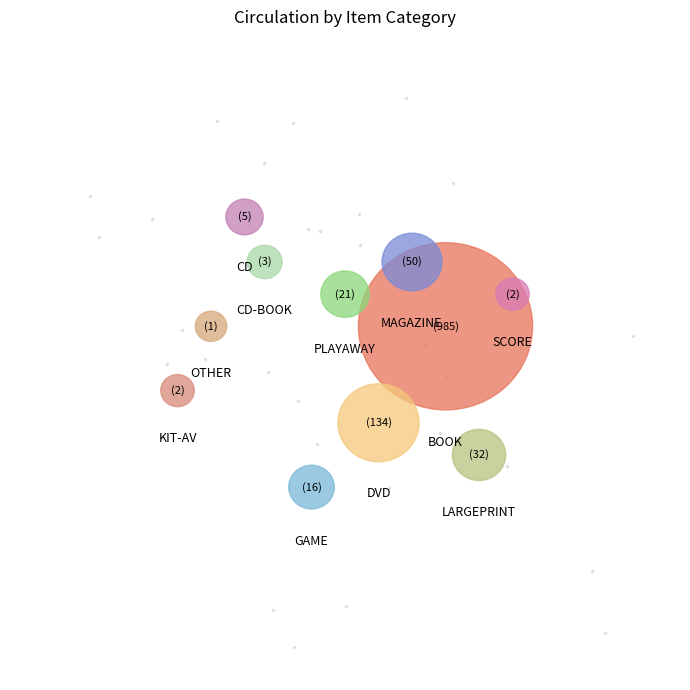

Which category has the biggest portion of the pie?

BOOK